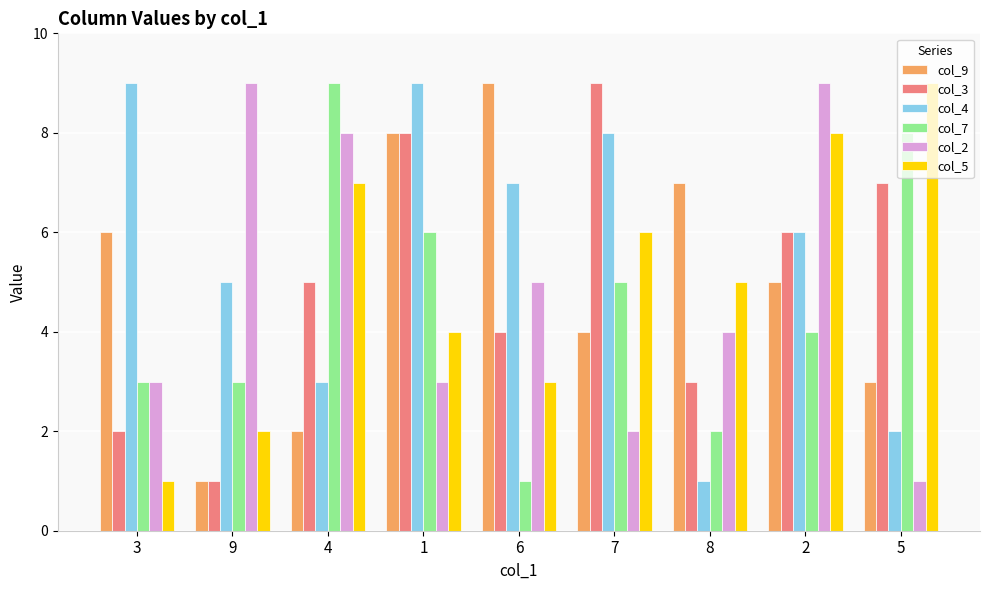

How many series are shown in this chart?

6